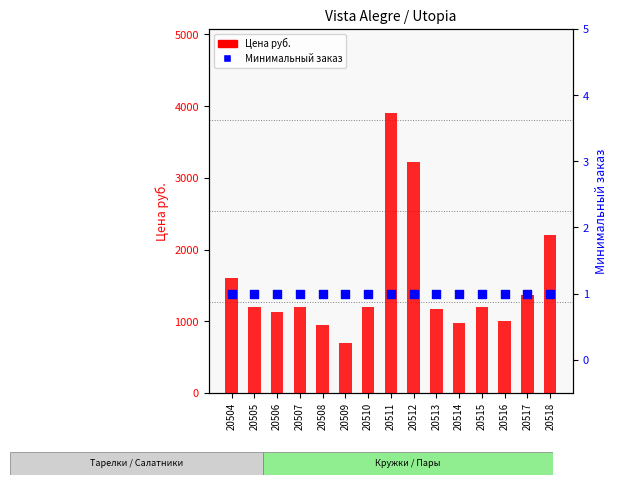

Is the value of Цена руб. at 20507 greater than the value of Минимальный заказ at 20509?

Yes